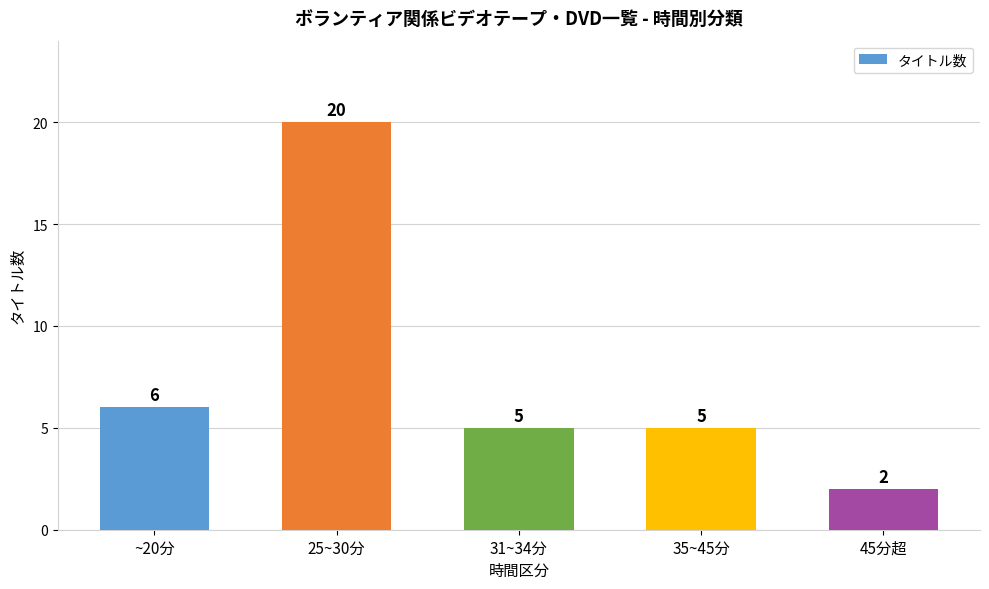

True or false: the data shows 6 at ~20分.

True